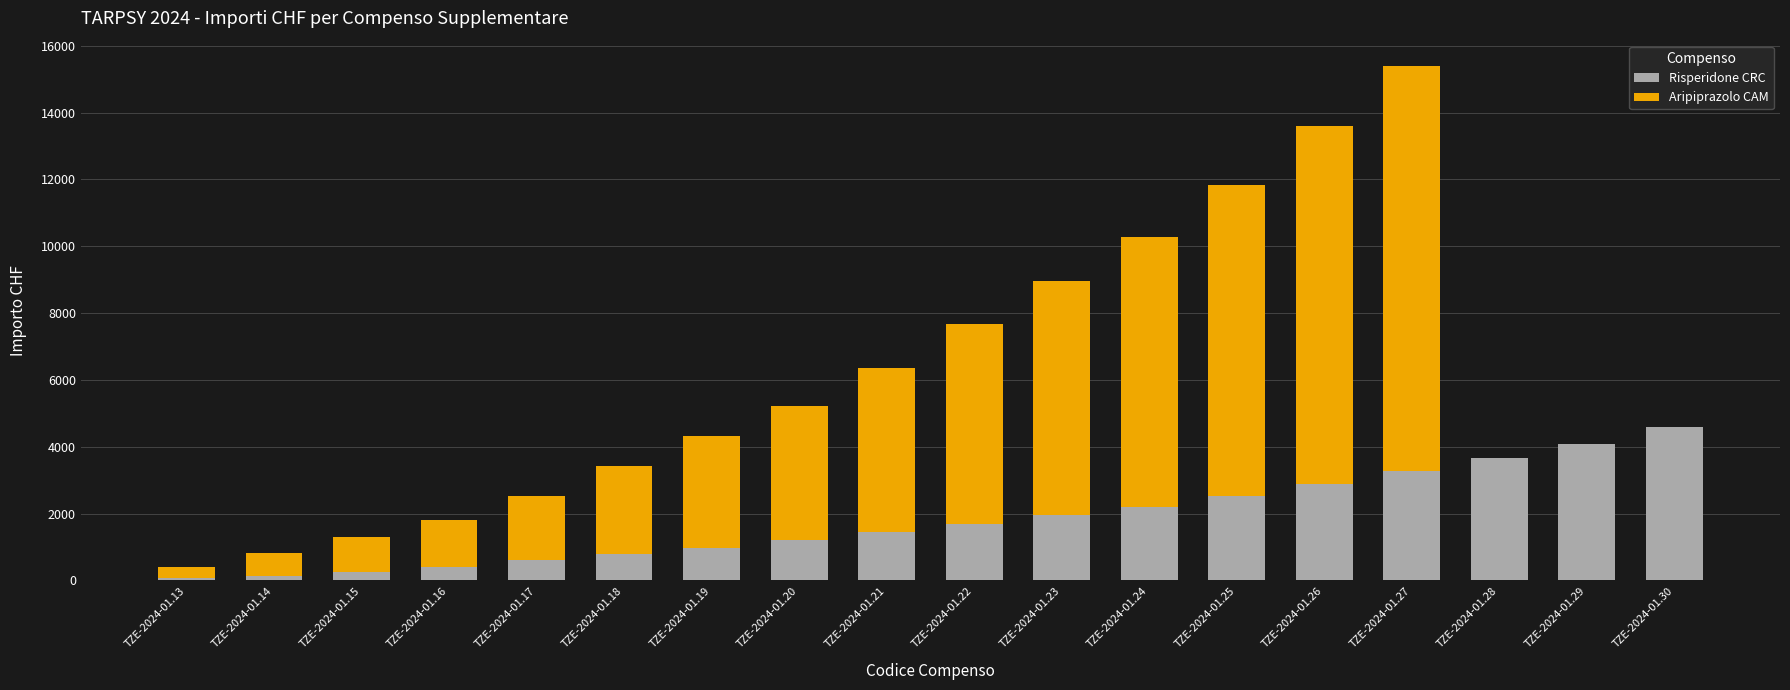

What is the sum of all Risperidone CRC values?

32751.1